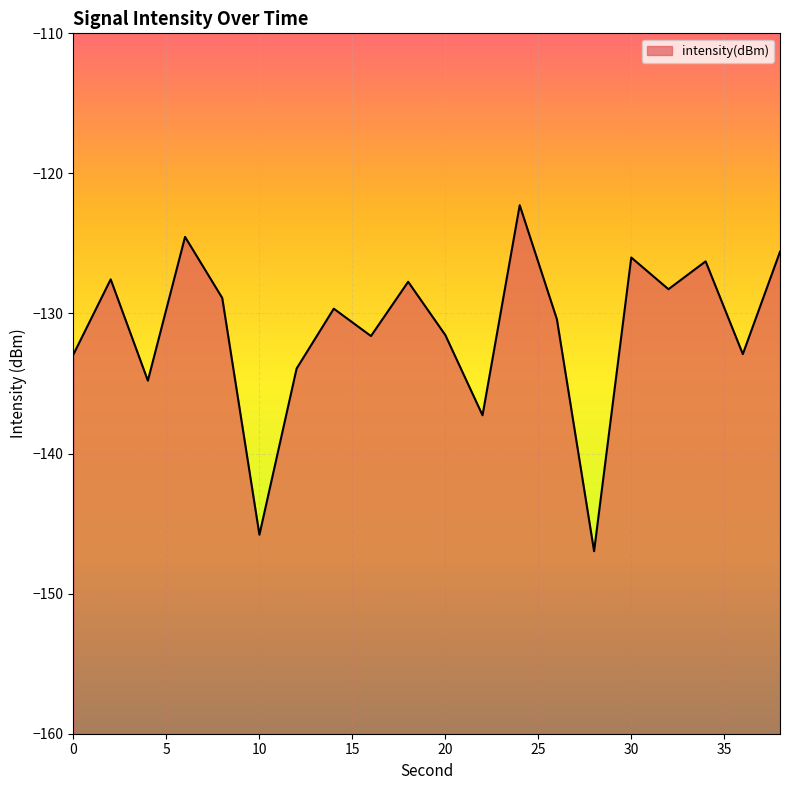

True or false: the data shows -31.4 at 16.

False